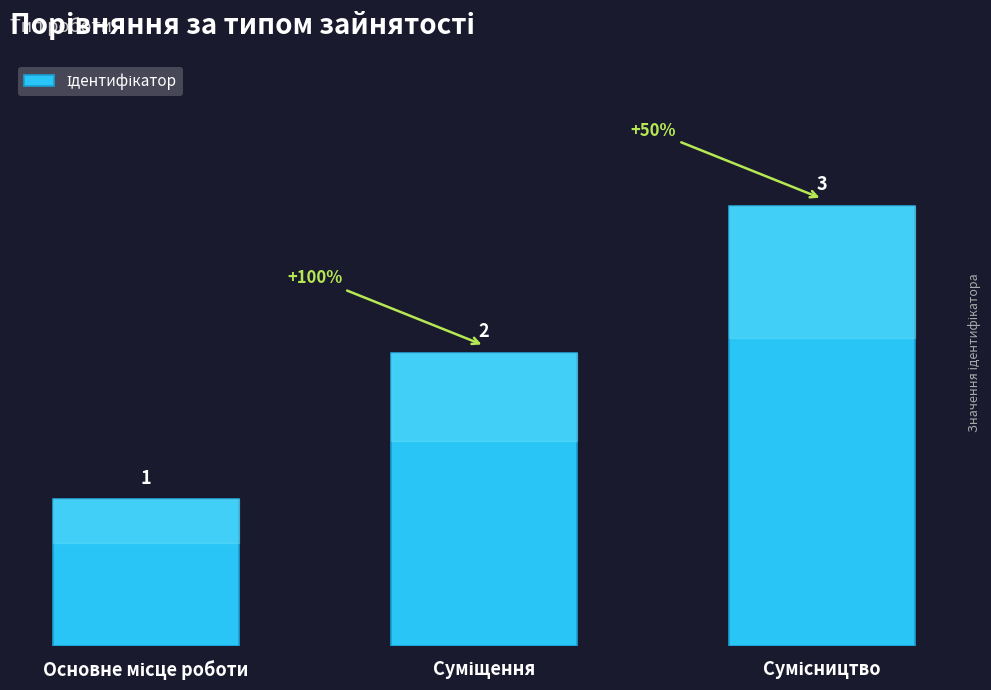

What is the value of the 2nd bar from the left?

2